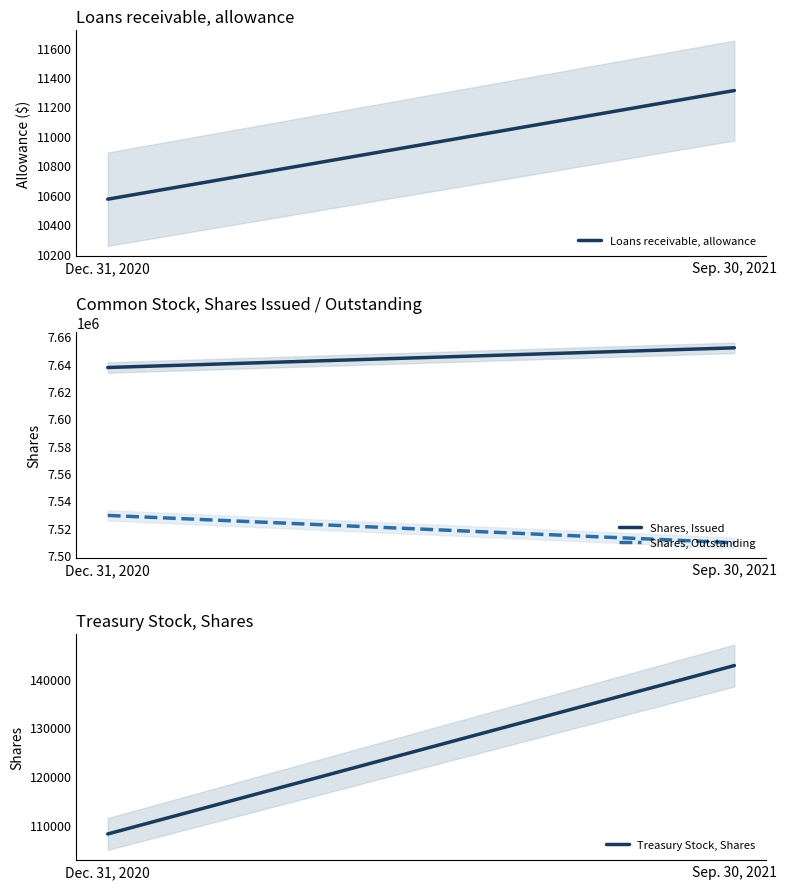

What is the label of the 1st point from the right?

Sep. 30, 2021